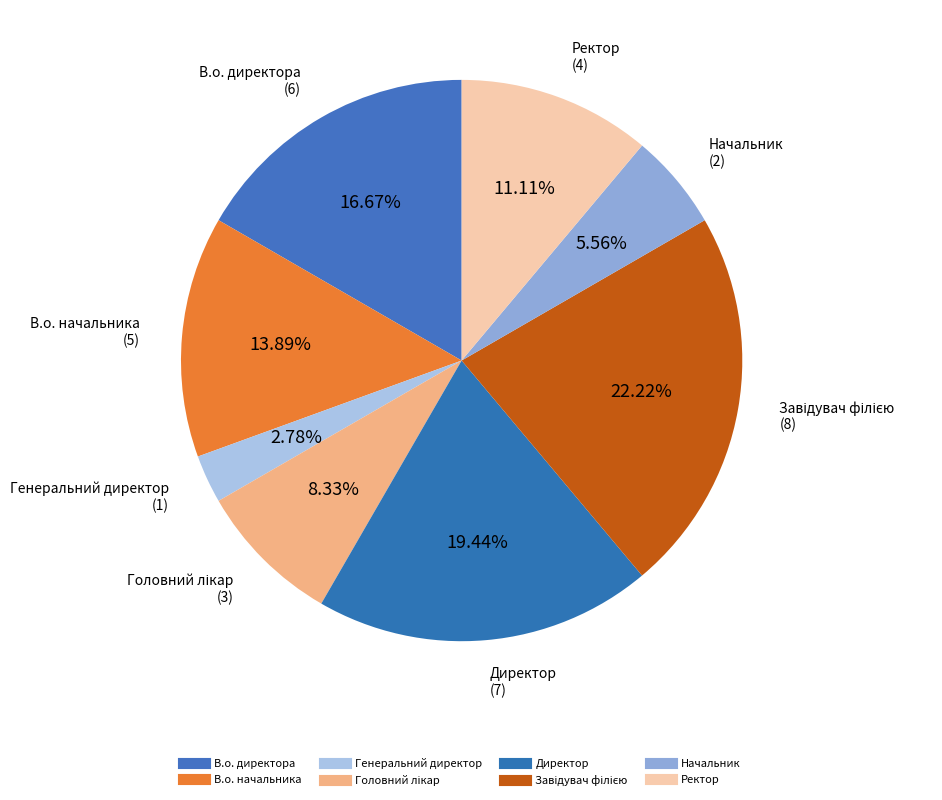

Combined, do В.о. директора and Ректор account for over 50%?

No